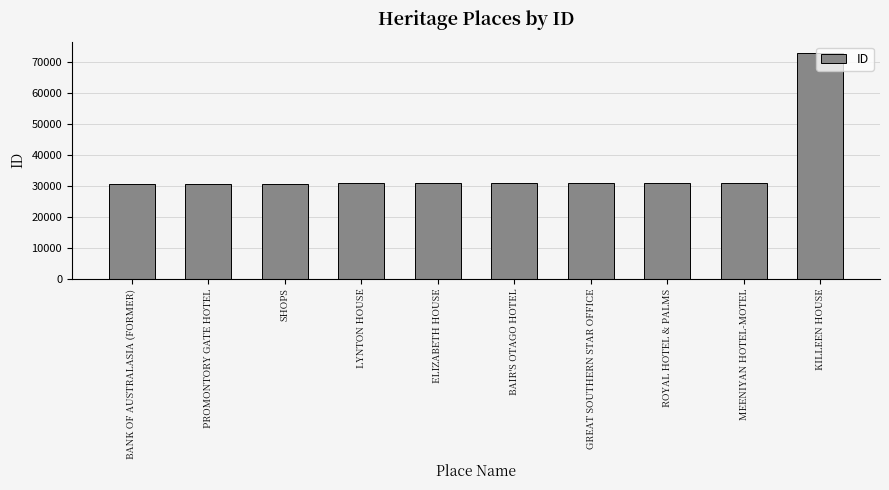

What is the change in value from ROYAL HOTEL & PALMS to KILLEEN HOUSE?

+41890